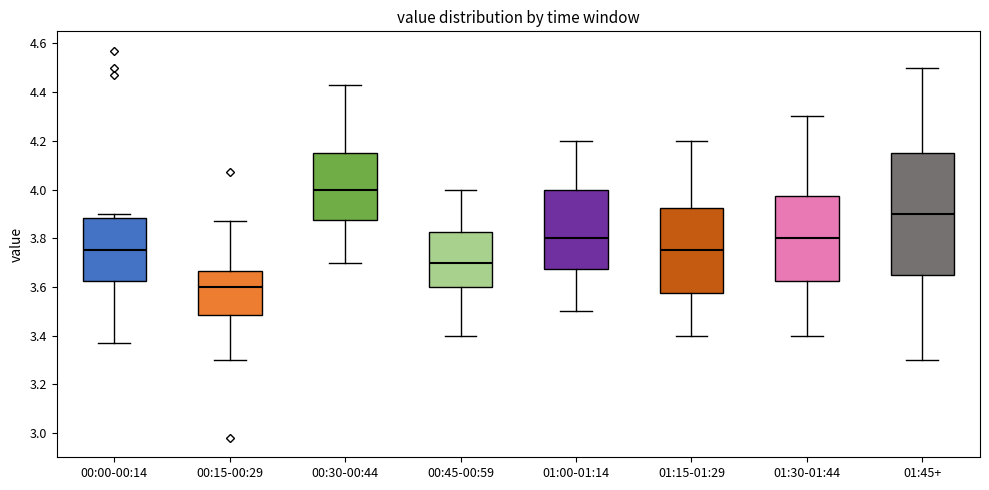

Comparing the boxes themselves (not the whiskers), which one is the tallest?

01:45+